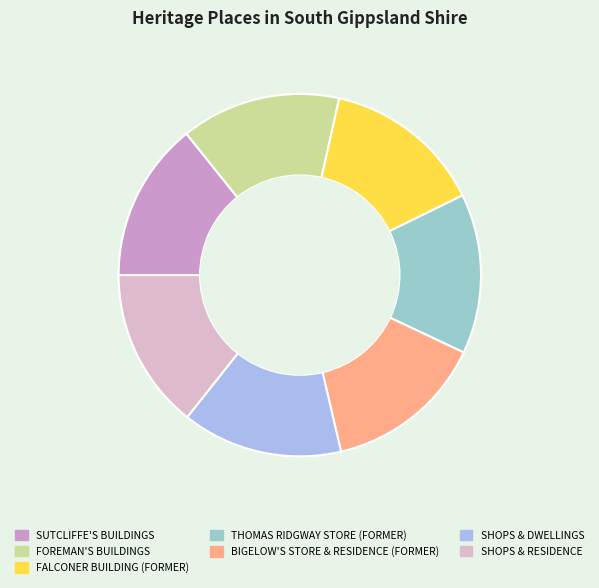

How many segments does this pie chart have?

7